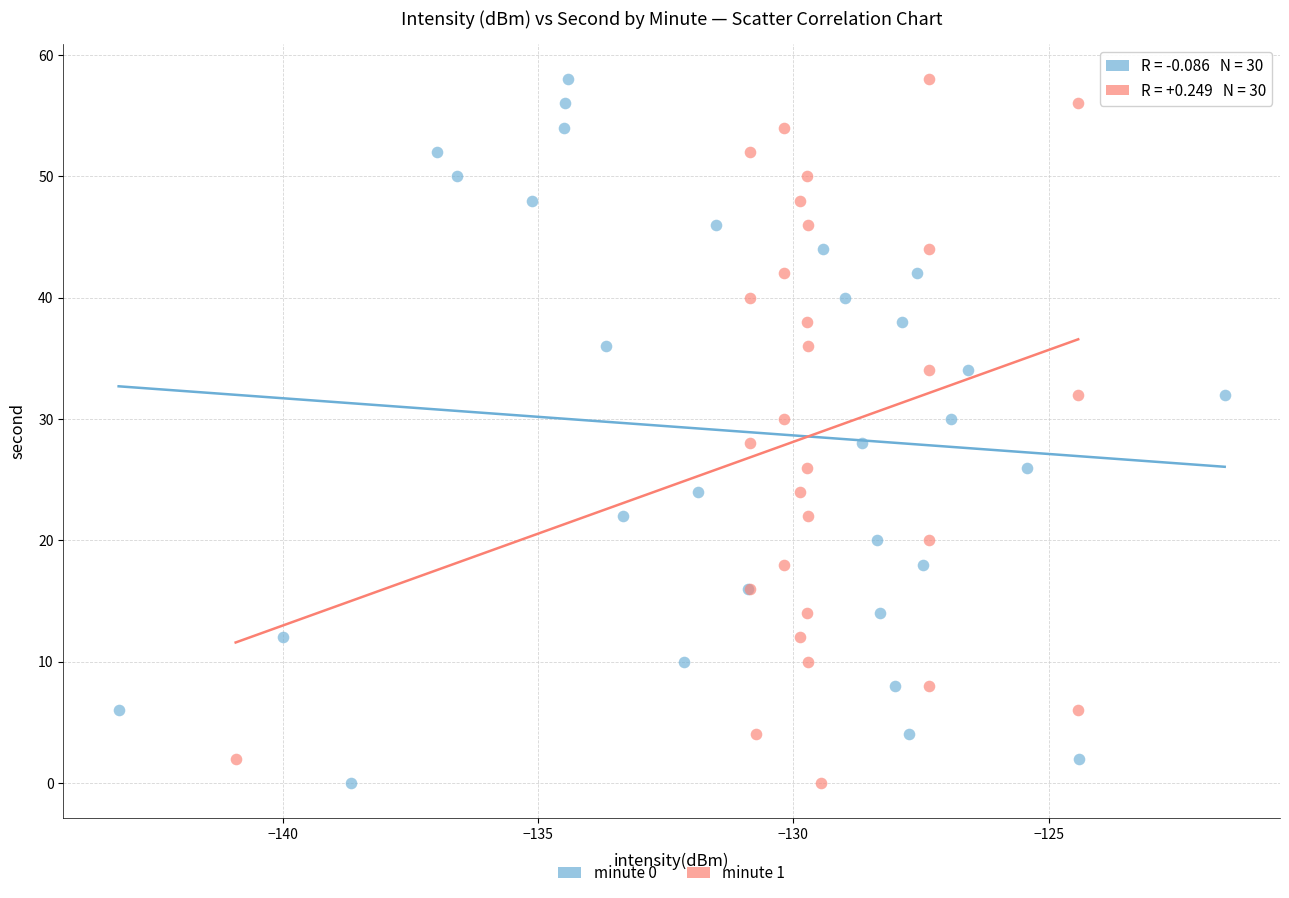

What are all the series names shown in the legend?

minute 0, minute 1